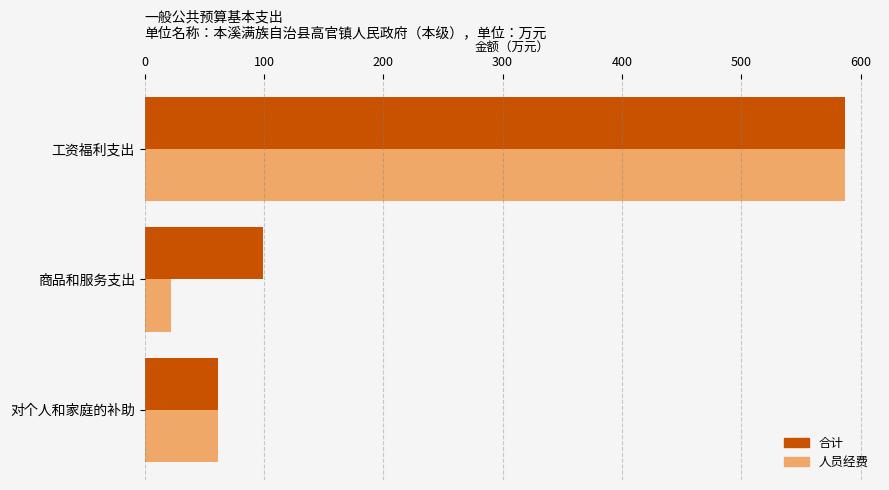

Which series has the largest total across all categories?

合计